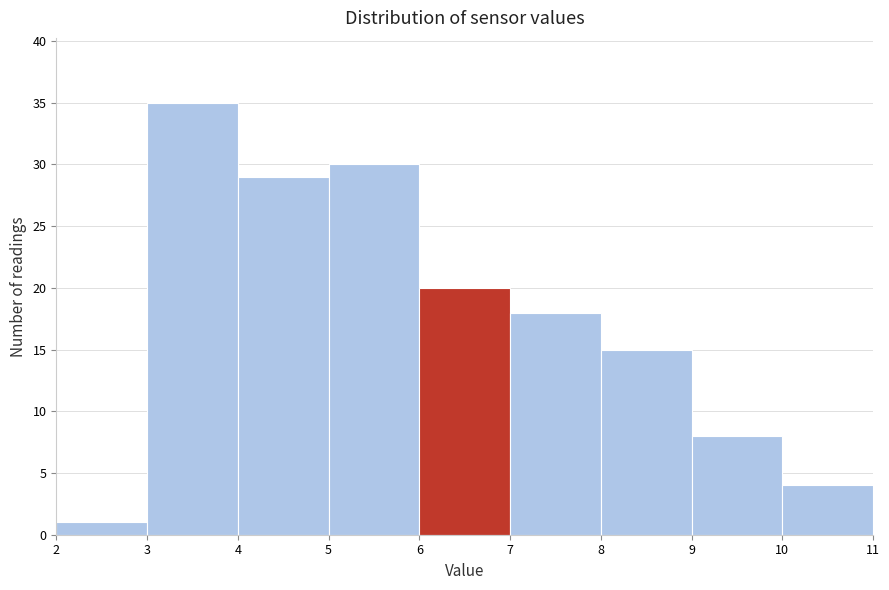

Reading left to right, transcribe this chart: for each bar, give the range it covers on the x-axis and its height. The values are not printed on the chart, so give them approximately, as read against the axis.

2 to 3: 1
3 to 4: 35
4 to 5: 29
5 to 6: 30
6 to 7: 20
7 to 8: 18
8 to 9: 15
9 to 10: 8
10 to 11: 4